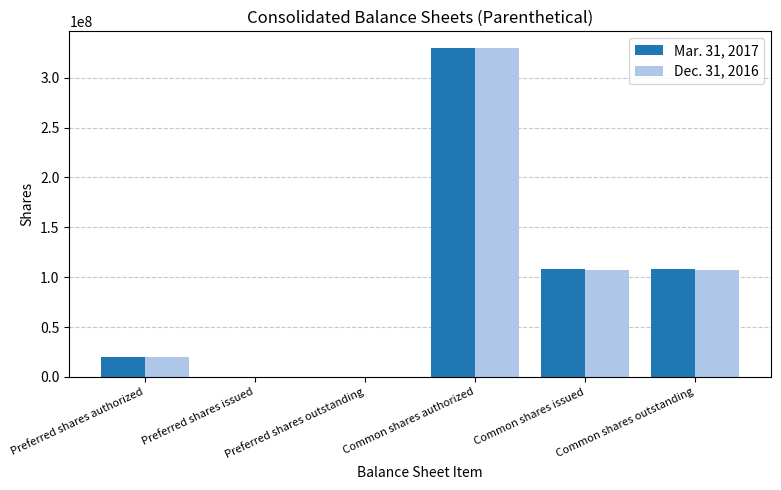

Does the chart contain stacked bars?

No